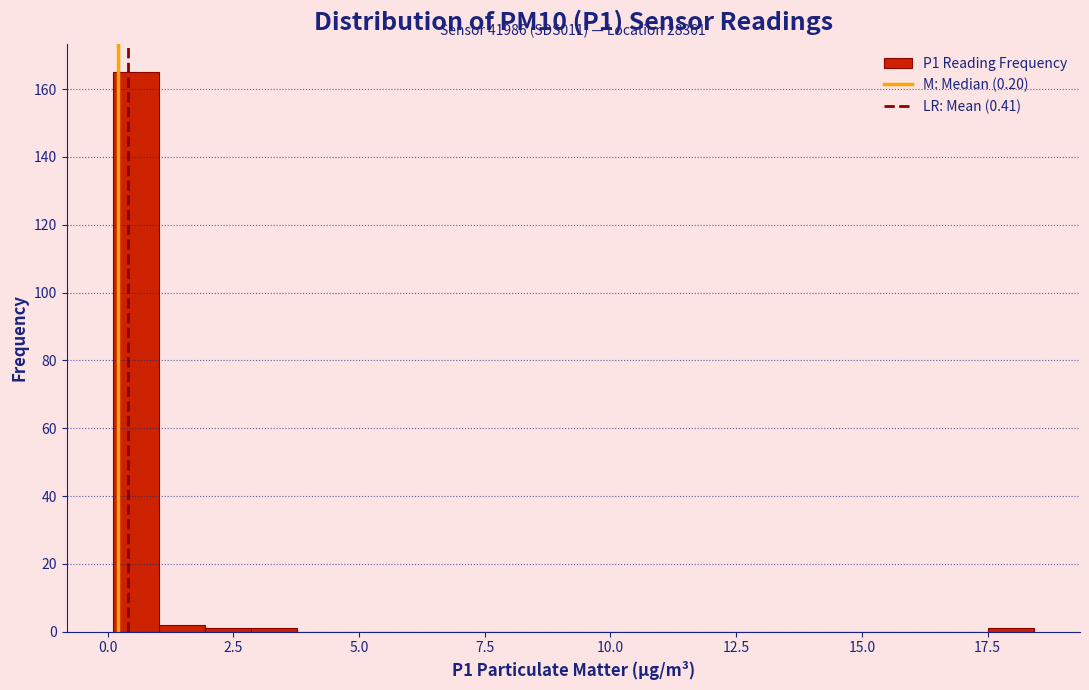

Around what value on the x-axis is the tallest bar? Give the approximate position of its centre, as read against the axis.

0.5